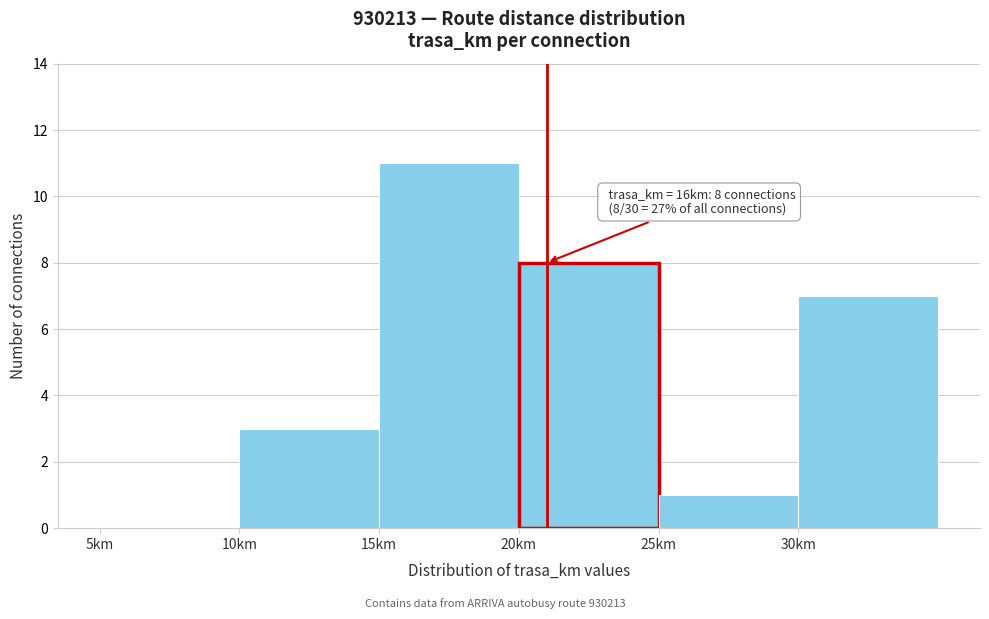

Reading left to right, transcribe all the data shown in this chart.

5km=0	10km=3	15km=11	20km=8	25km=1	30km=7